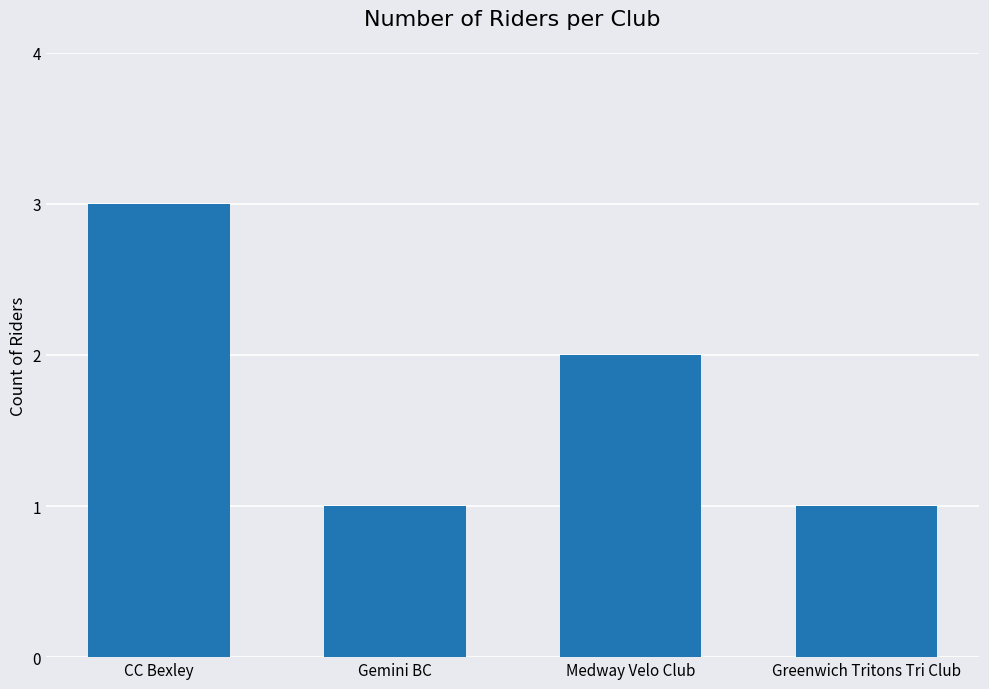

Reading left to right, list all the values displayed in this chart.

3	1	2	1